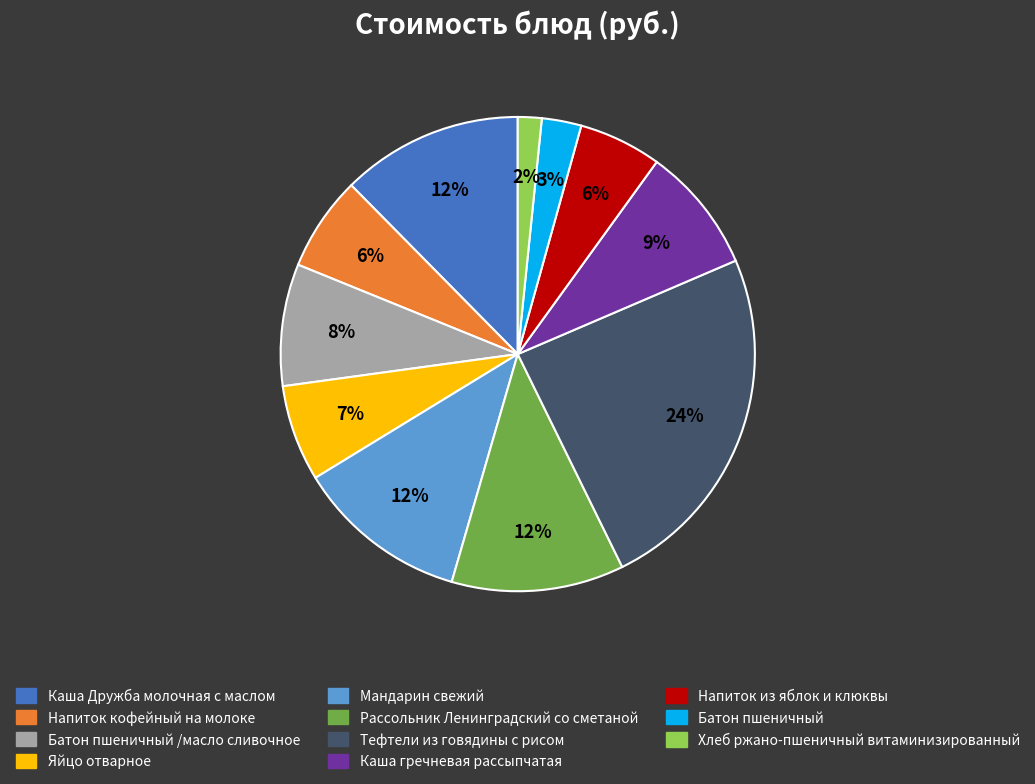

Is there any slice that represents more than half of the pie?

No